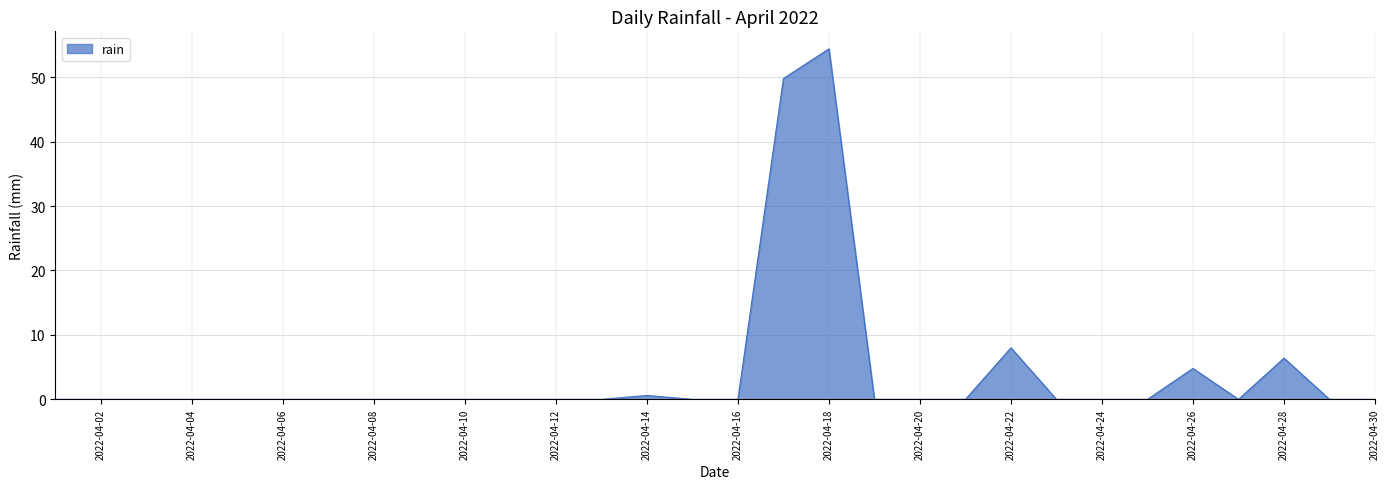

What is the greatest value displayed?

54.4